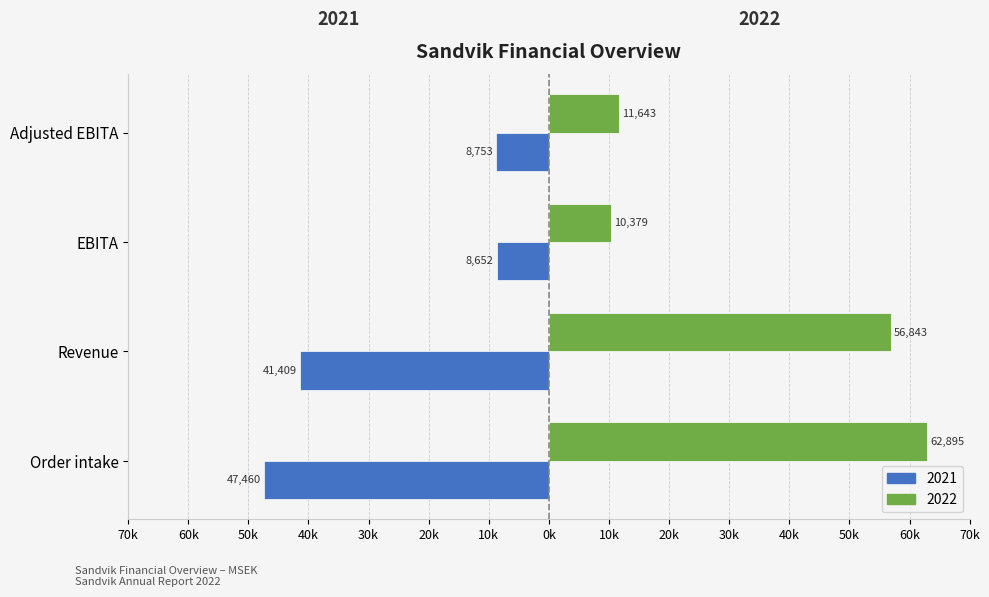

Where is 2021 nearest to the value -28056?

Revenue